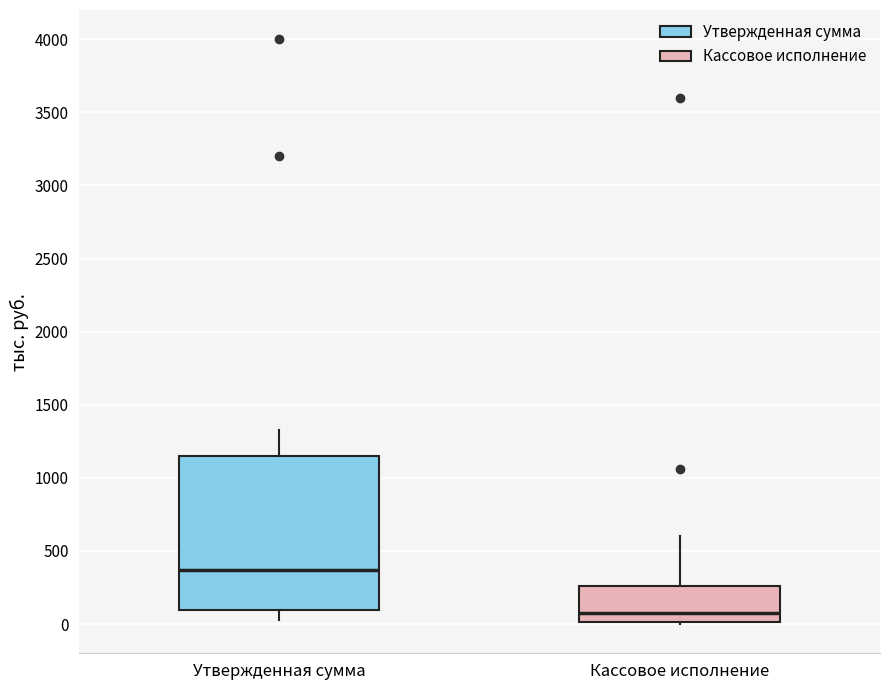

Where is the upper edge of the box for Кассовое исполнение on the y-axis? The values are not printed on the chart, so give them approximately, as read against the axis.

250